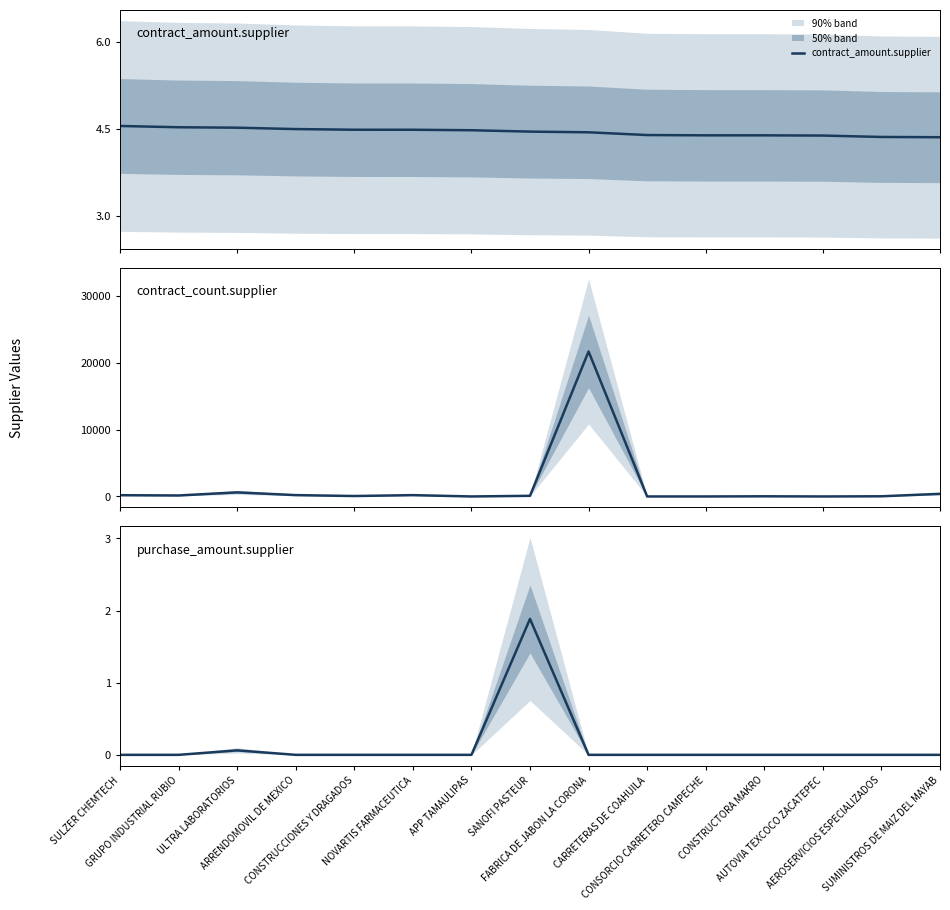

At which category does purchase_amount.supplier reach its first local peak?

ULTRA LABORATORIOS